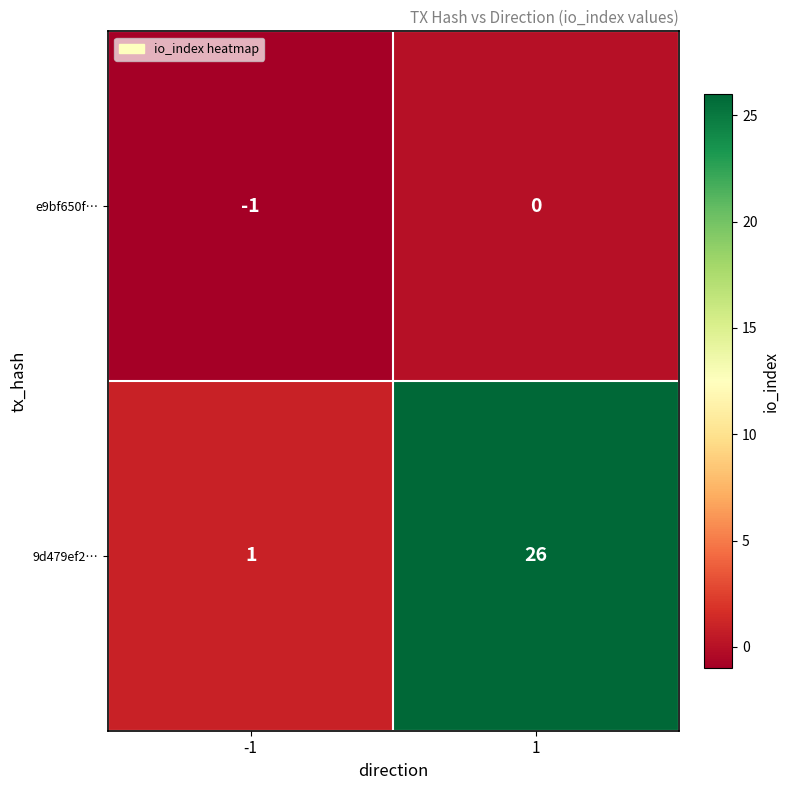

The value of e9bf650f… at -1 is -1. True or false?

True